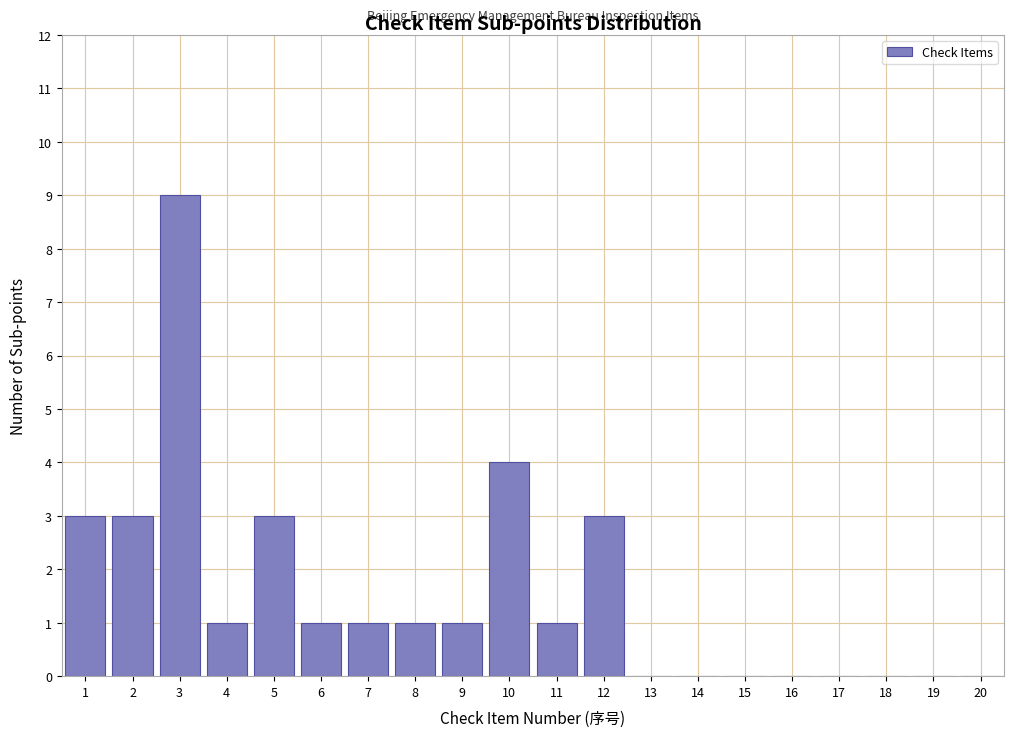

Reading left to right, what are all the values shown in this chart?

1=3	2=3	3=9	4=1	5=3	6=1	7=1	8=1	9=1	10=4	11=1	12=3	13=0	14=0	15=0	16=0	17=0	18=0	19=0	20=0